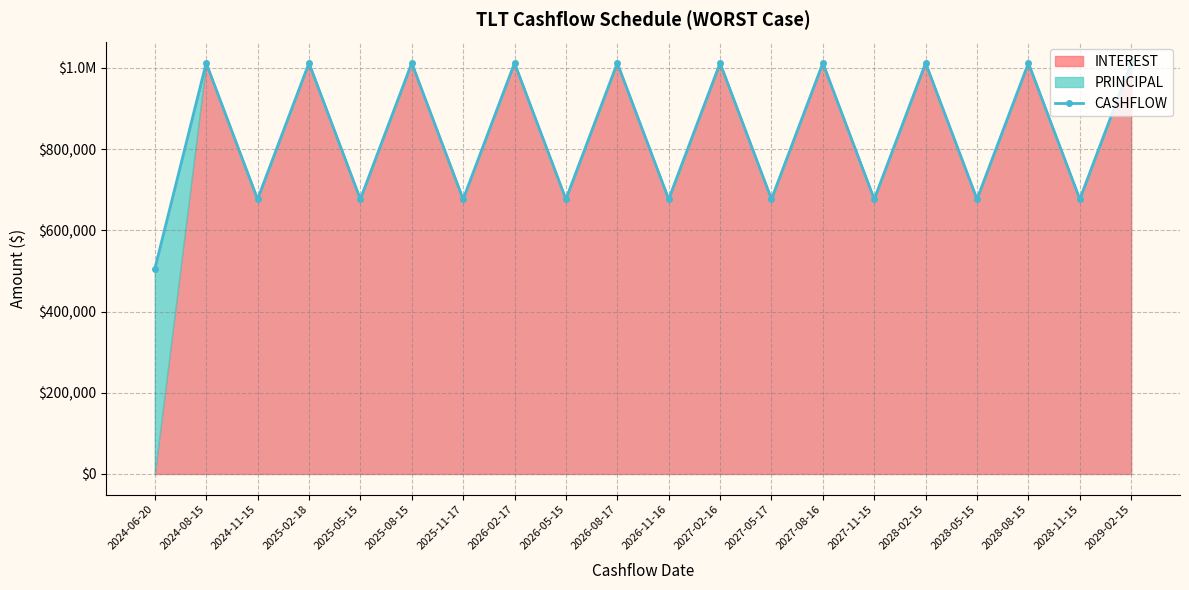

Where is the first local minimum?

2024-11-15